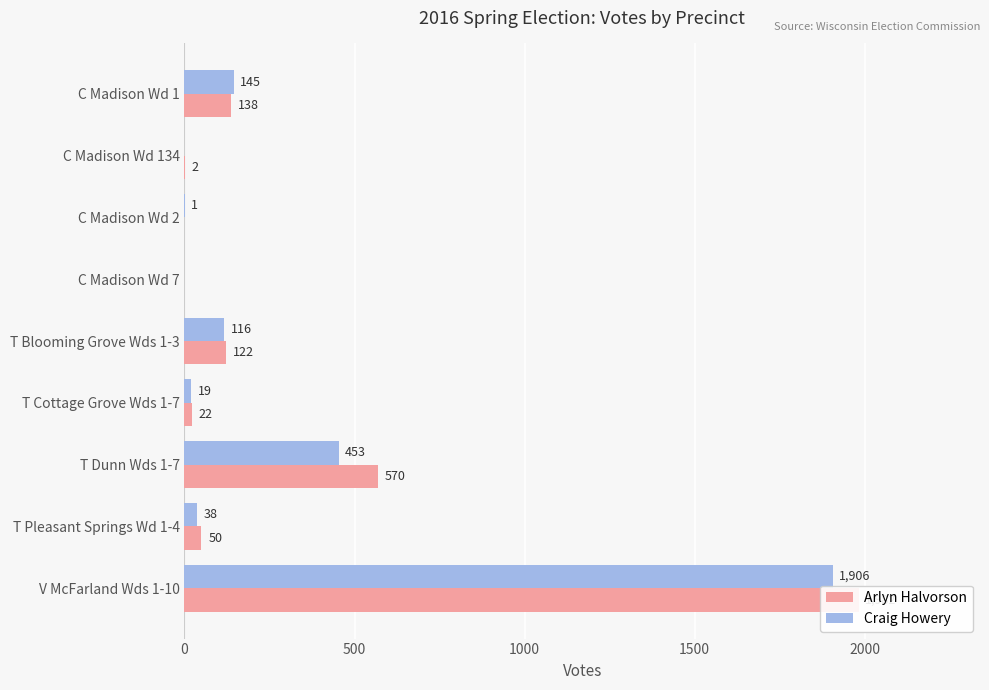

Which series has the largest total across all categories?

Arlyn Halvorson